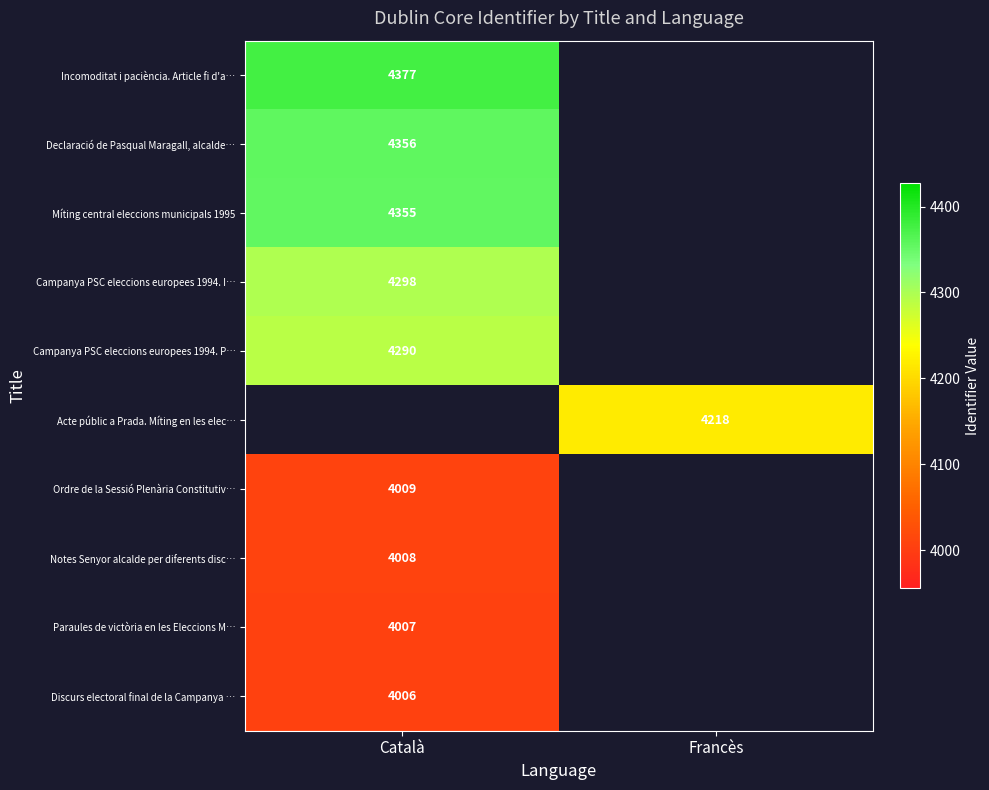

At which category is the sum across all series the highest?

Català